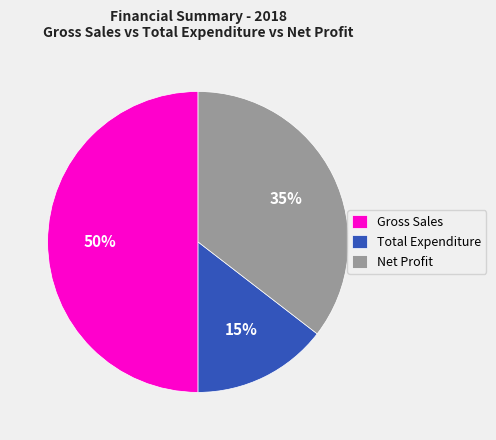

What is the largest slice in the pie chart?

Gross Sales